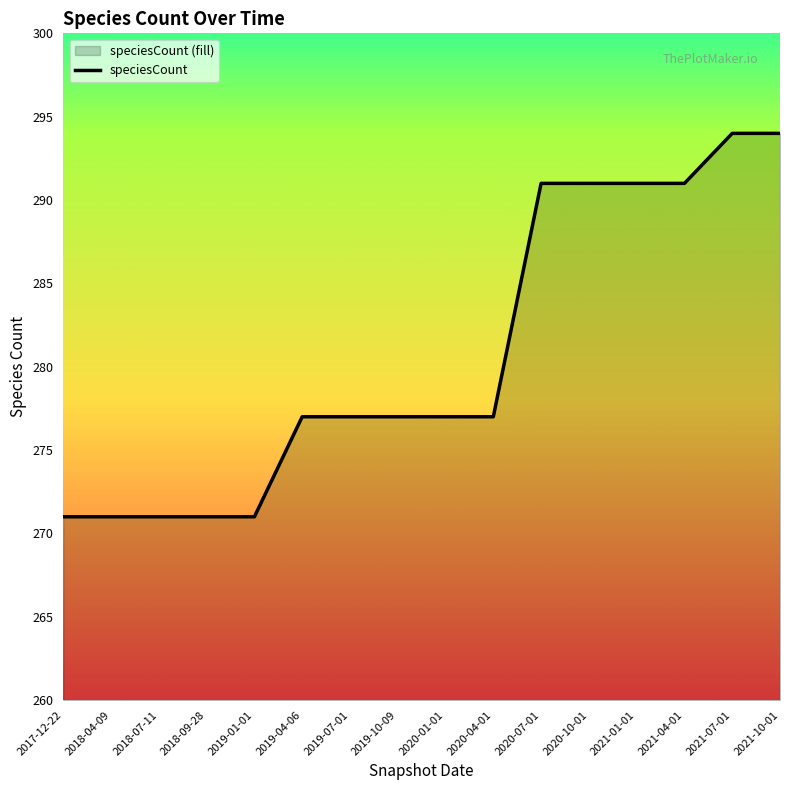

What is the change in value from 2020-01-01 to 2021-01-01?

+14